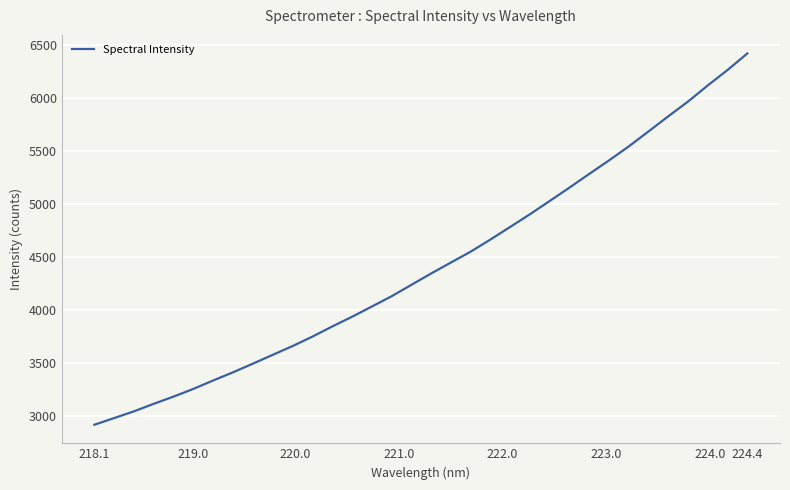

What is the minimum value shown in the chart?

2919.8